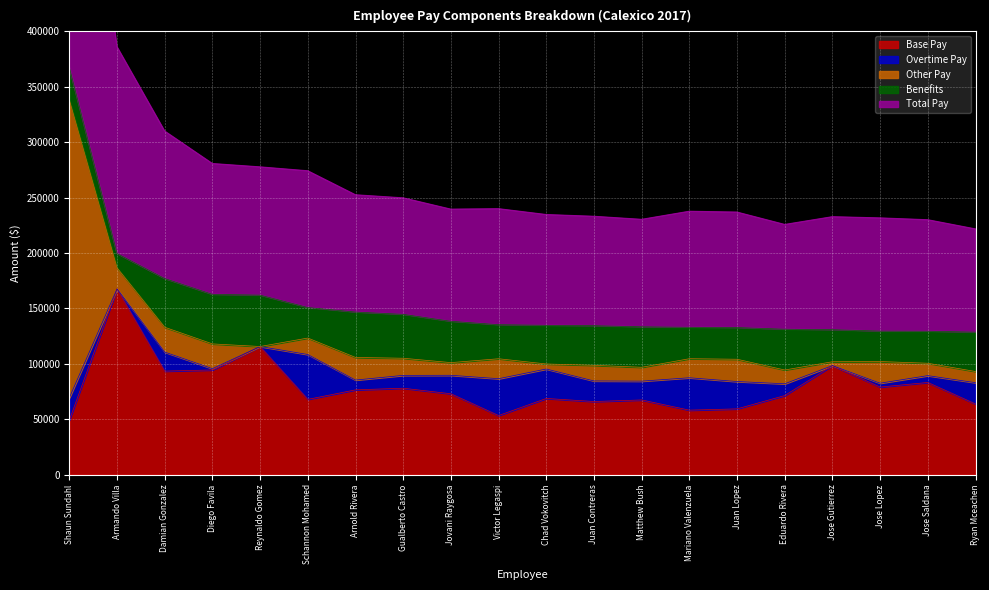

Which series changed the most between Gualberto Castro and Juan Lopez?

Base Pay